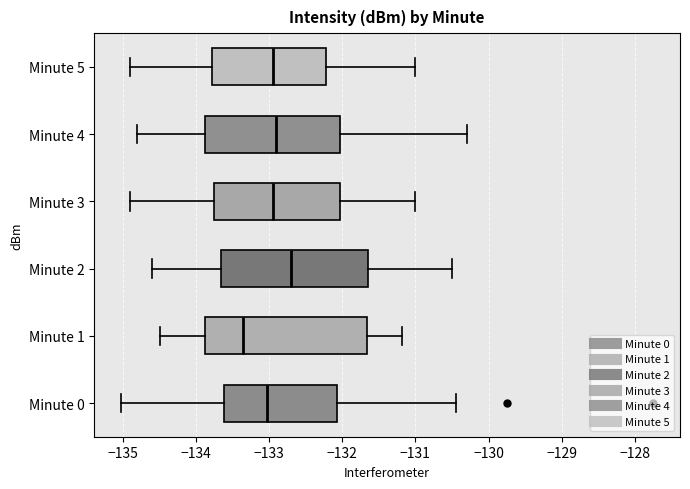

Where is the left edge of the box for Minute 5 on the x-axis? The values are not printed on the chart, so give them approximately, as read against the axis.

-133.8